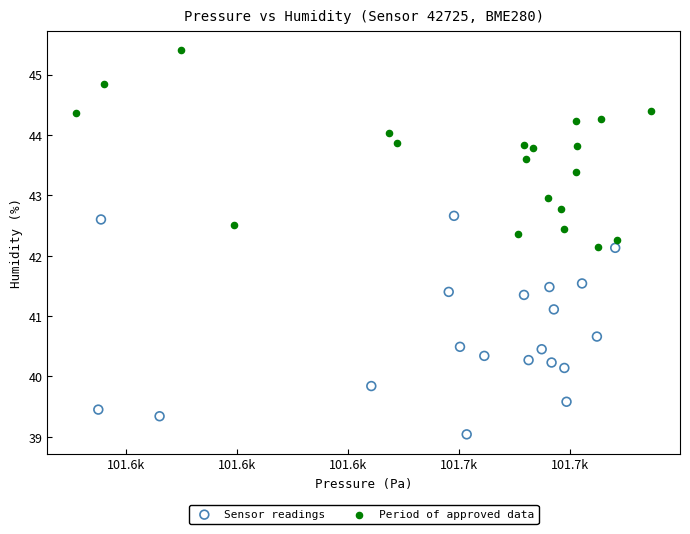

Which series has the widest spread of Y values?

Sensor readings